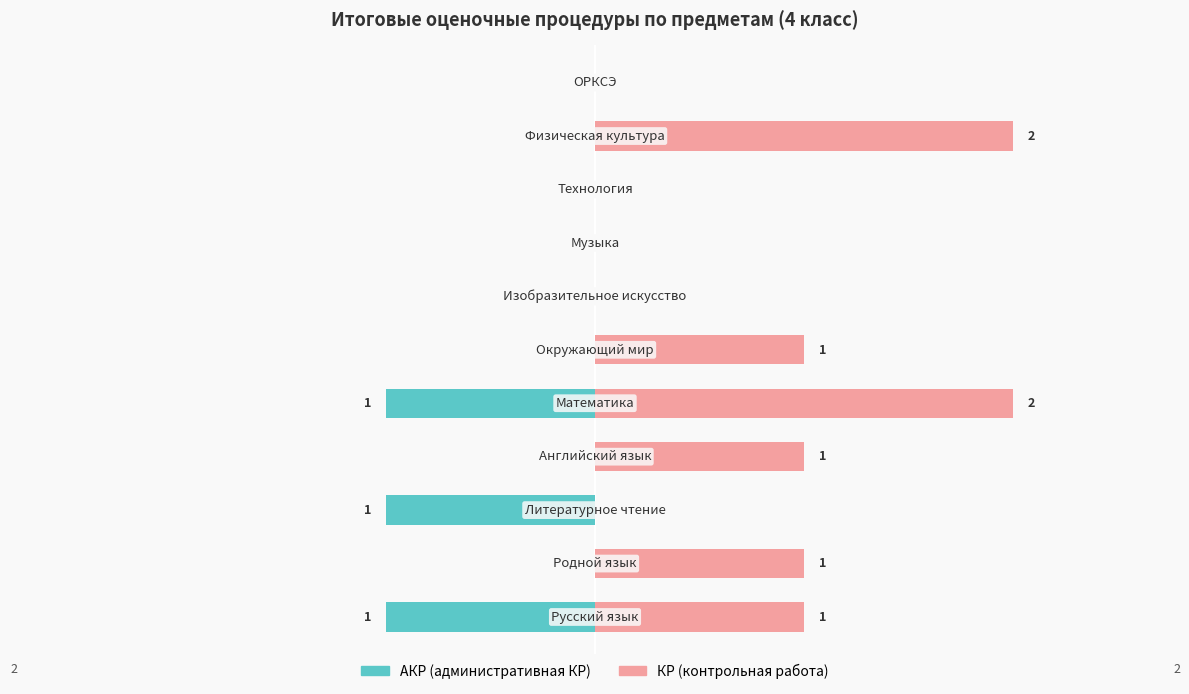

How many data points in КР (контрольная работа) are less than 1?

5